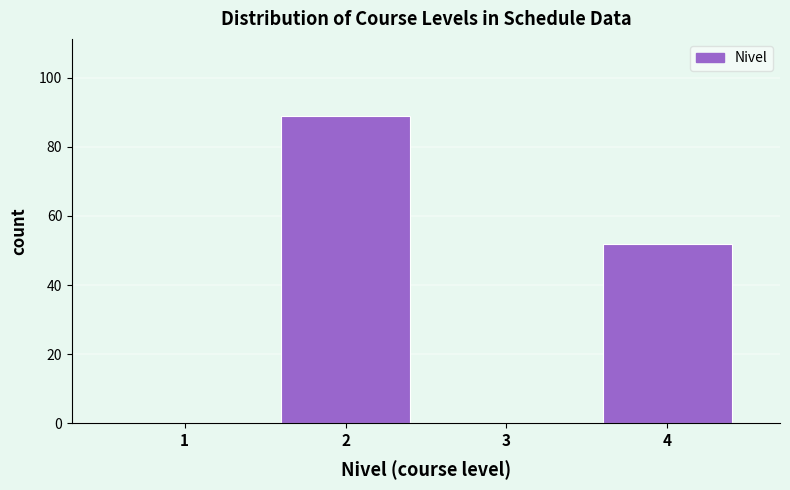

Reading left to right, transcribe all the data shown in this chart.

1=0	2=89	3=0	4=52